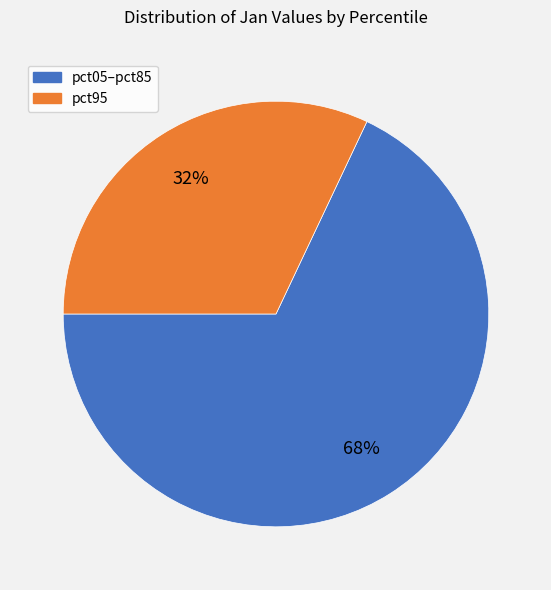

To the nearest percent, what is the average slice percentage?

50%